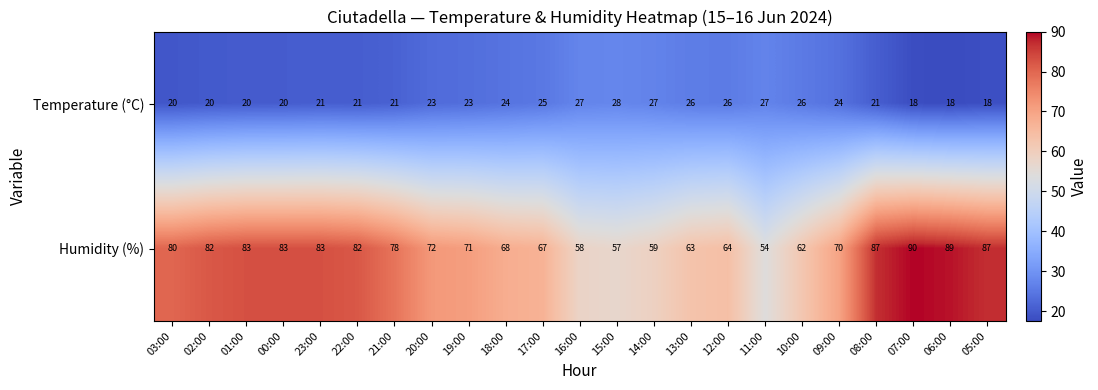

Is it true that Humidity (%) equals 121 at 02:00?

False